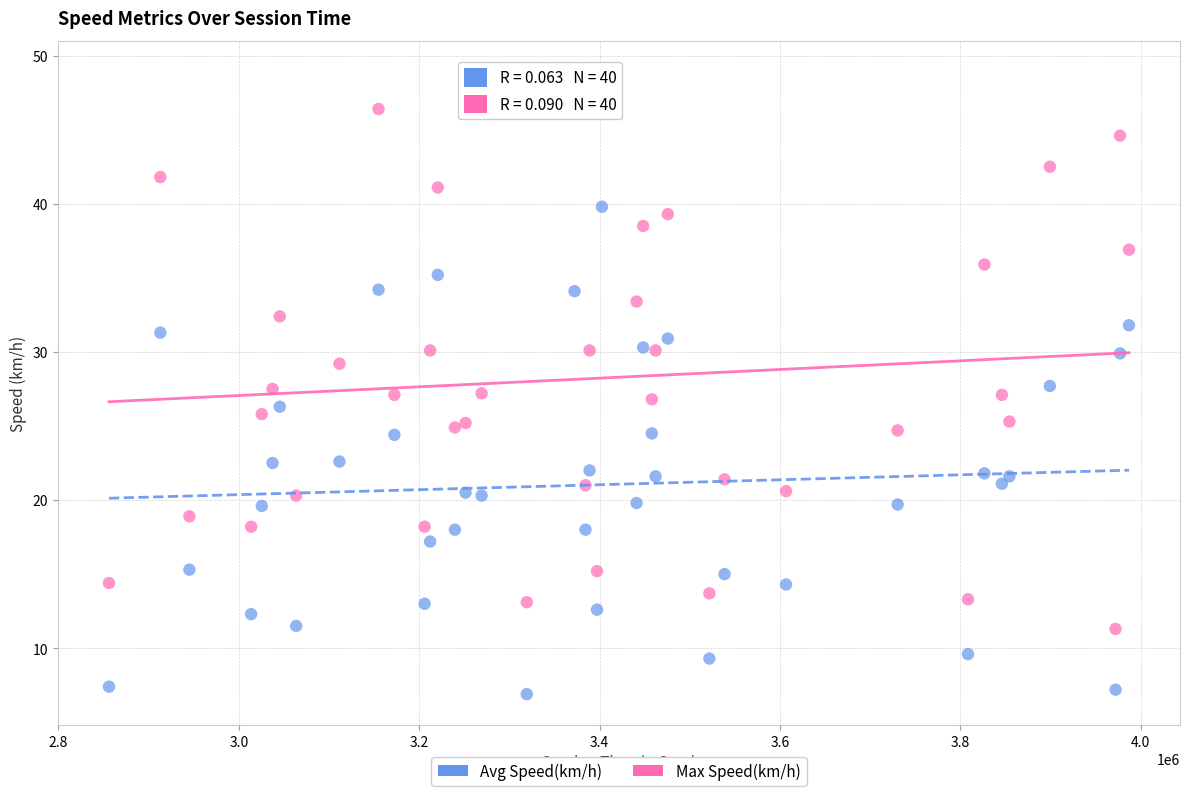

Which series reaches the minimum Y coordinate?

Avg Speed(km/h)